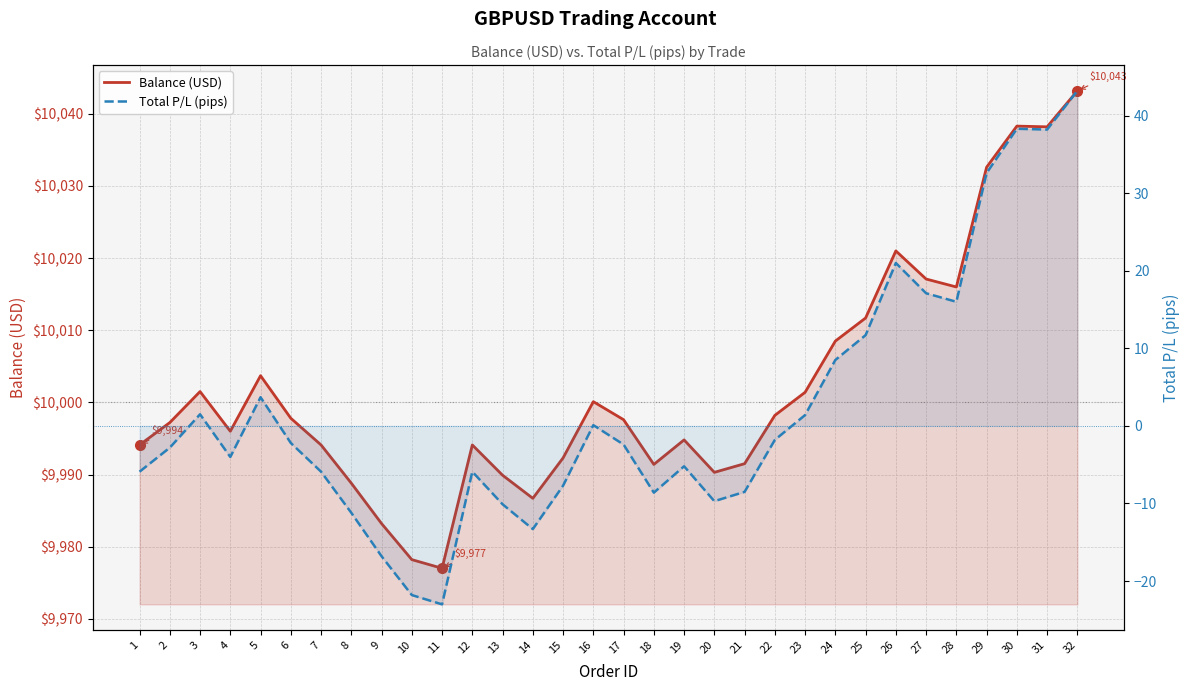

Between 29 and 30, which series saw the biggest shift?

Total P/L (pips)